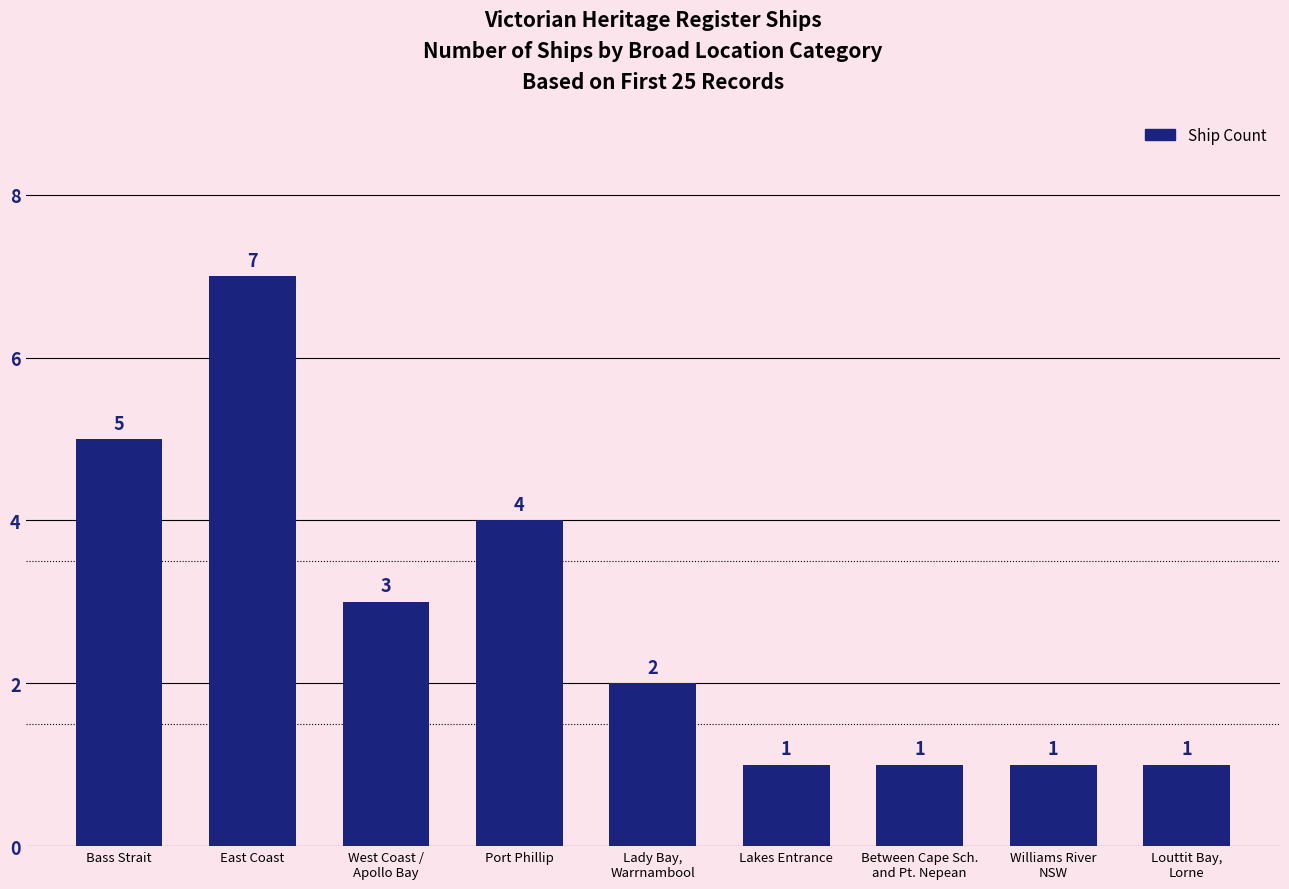

Reading right to left, extract all data points from this chart.

Louttit Bay,
Lorne=1	Williams River
NSW=1	Between Cape Sch.
and Pt. Nepean=1	Lakes Entrance=1	Lady Bay,
Warrnambool=2	Port Phillip=4	West Coast /
Apollo Bay=3	East Coast=7	Bass Strait=5